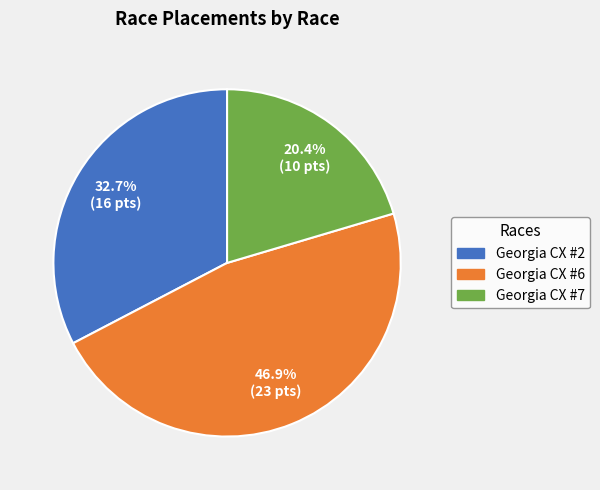

What is the largest slice in the pie chart?

Georgia CX #6